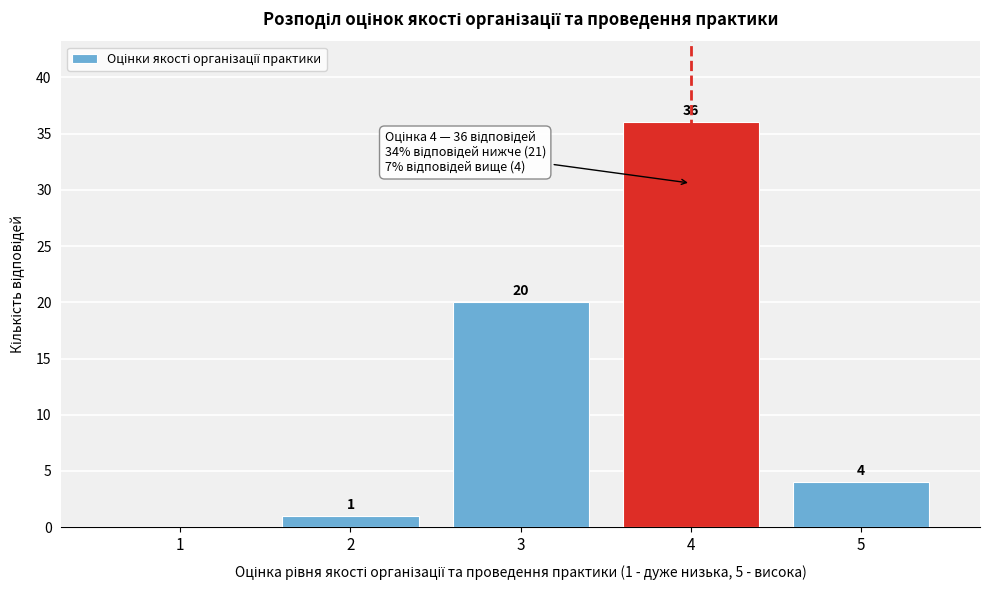

Reading right to left, what are all the values shown in this chart?

5=4	4=36	3=20	2=1	1=0